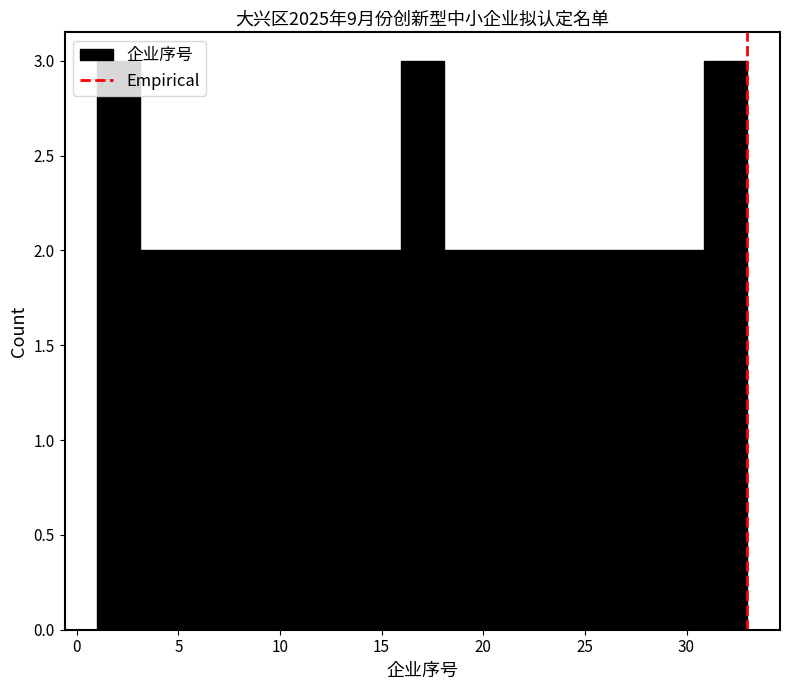

How tall is the bar that spans 26.5 to 28.5 on the x-axis? Neither the bar edges nor the heights are printed on the chart, so give them approximately, as read against the axes.

2